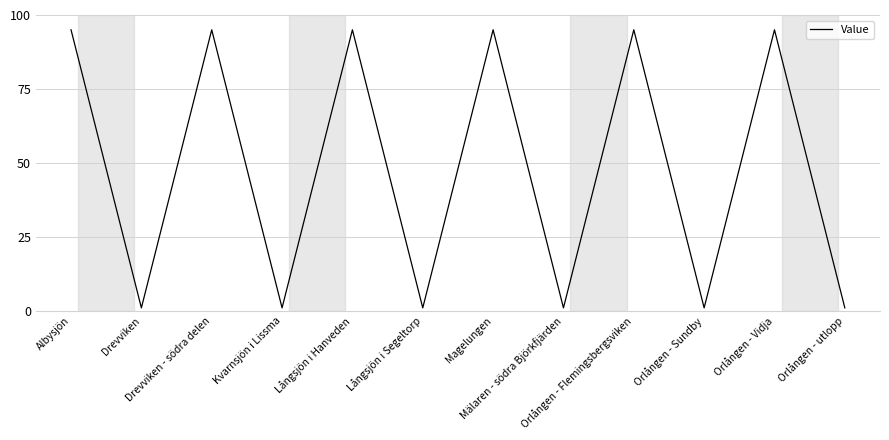

True or false: the data shows 59 at Långsjön i Hanveden.

False